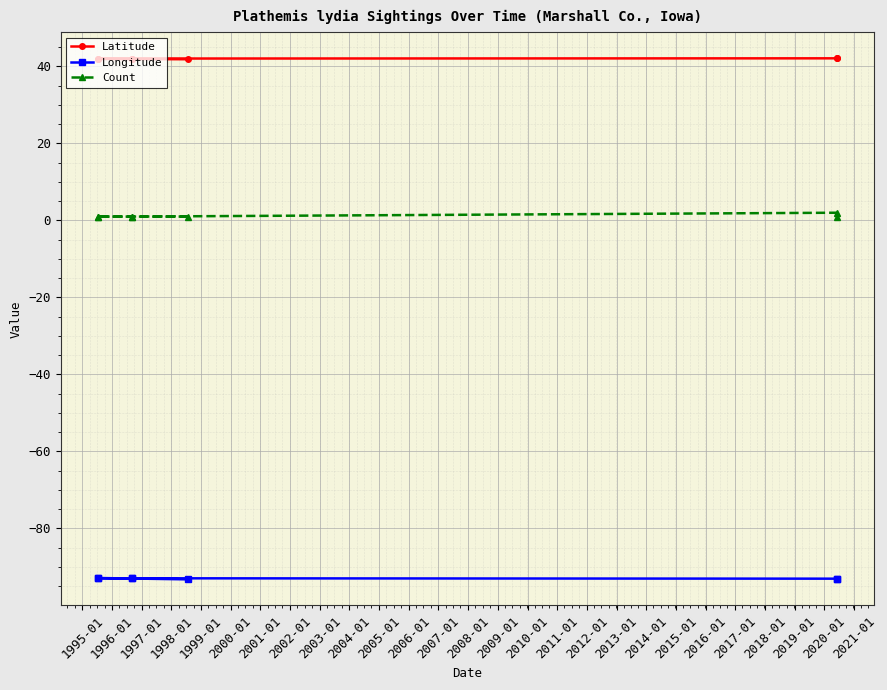

Is the value of Longitude at 2000-01 greater than the value of Count at 1996-01?

No